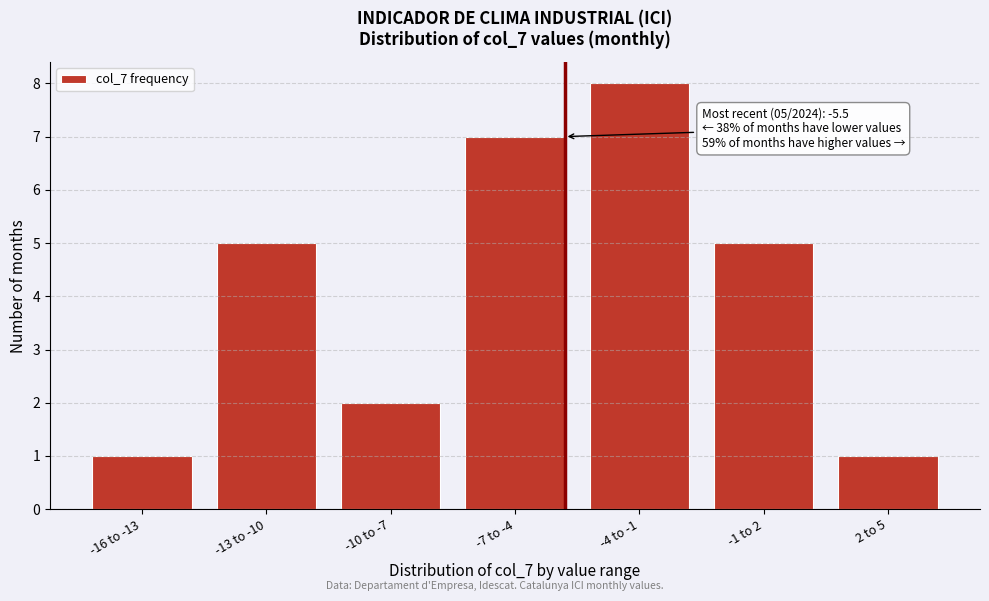

Reading right to left, list all the values displayed in this chart.

2 to 5=1	-1 to 2=5	-4 to -1=8	-7 to -4=7	-10 to -7=2	-13 to -10=5	-16 to -13=1